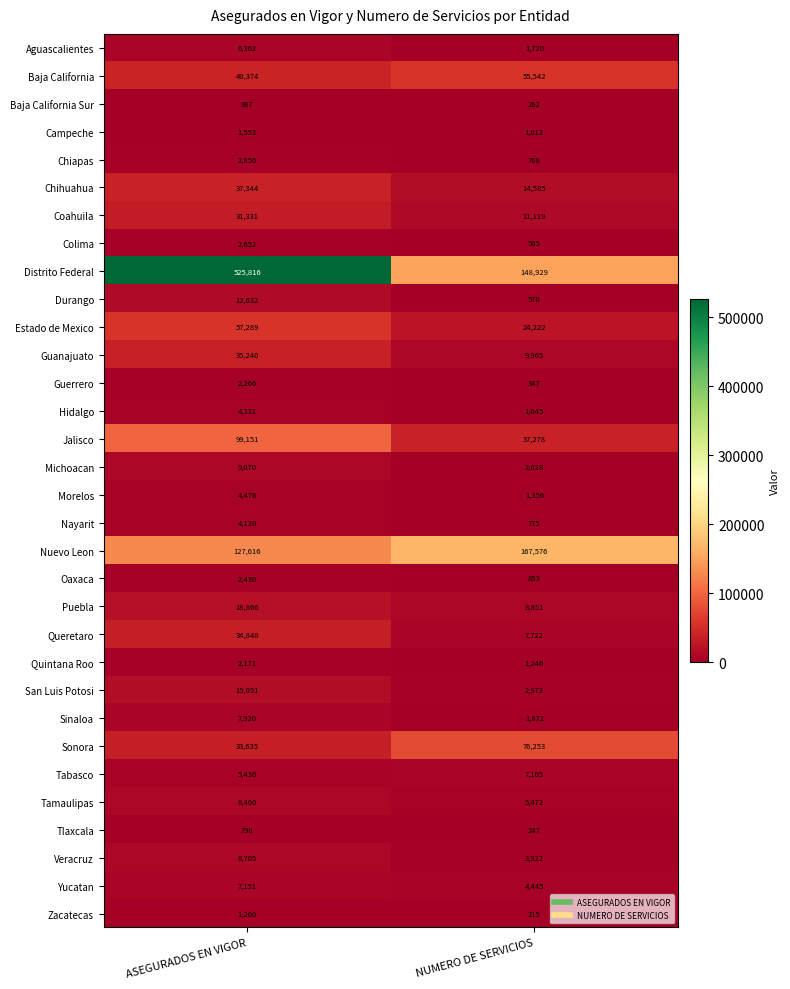

What is the minimum value shown in the chart?

215